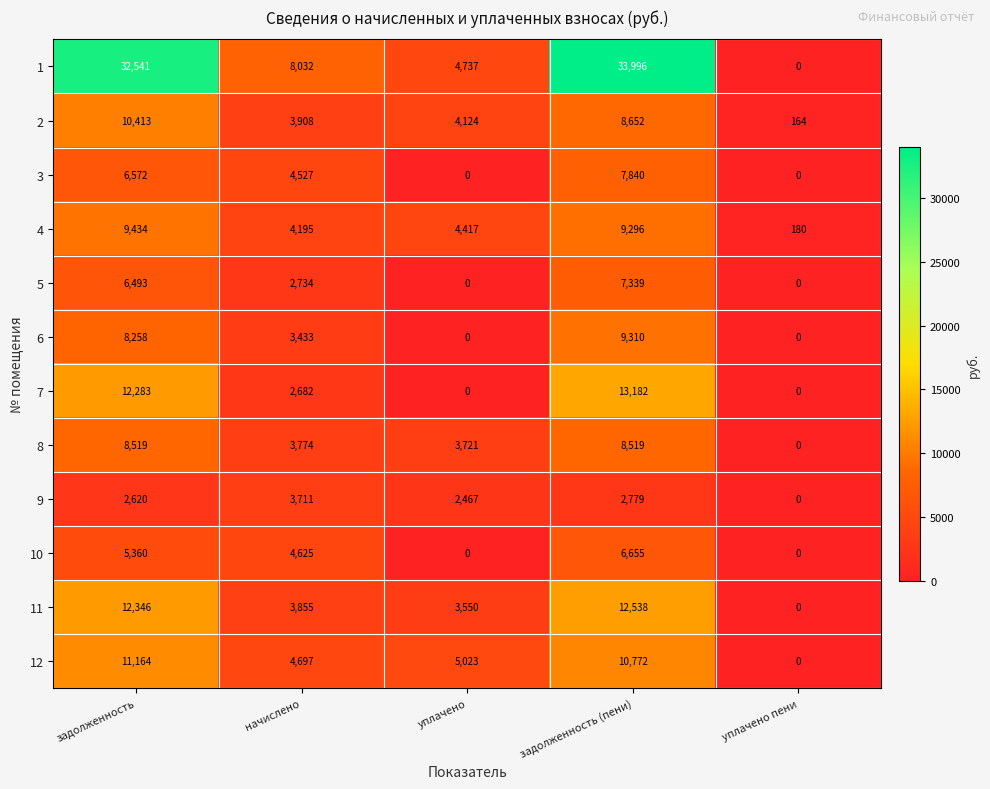

What is the maximum value for 5?

7339